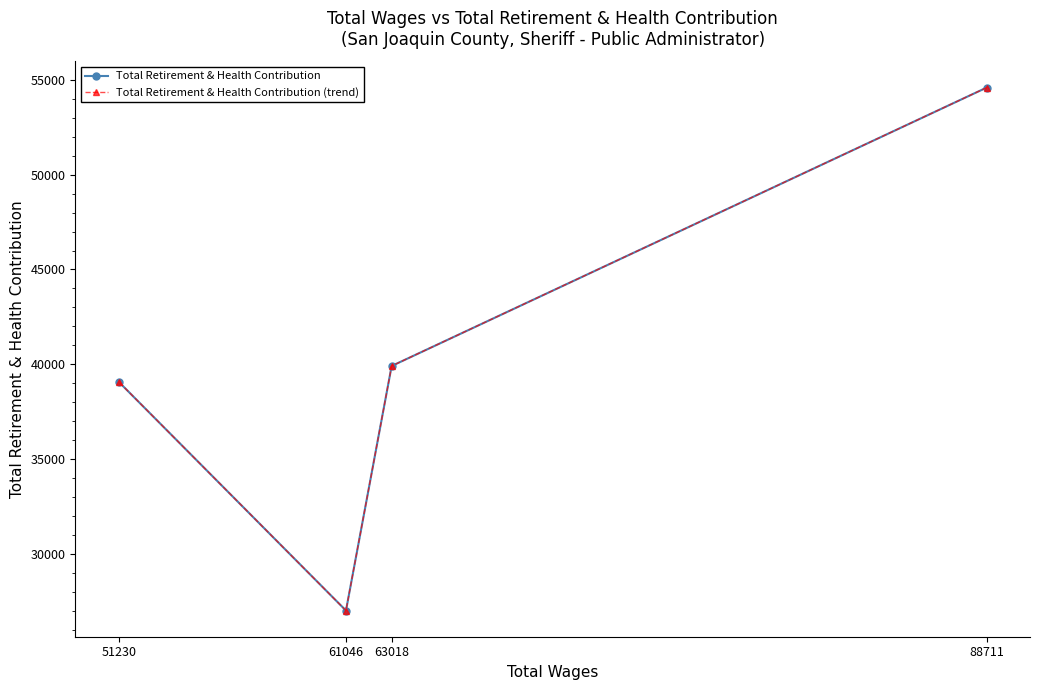

Reading left to right, extract all data points from this chart.

Total Retirement & Health Contribution: 88711=54590	63018=39912	61046=27016	51230=39081
Total Retirement & Health Contribution (trend): 88711=54590	63018=39912	61046=27016	51230=39081